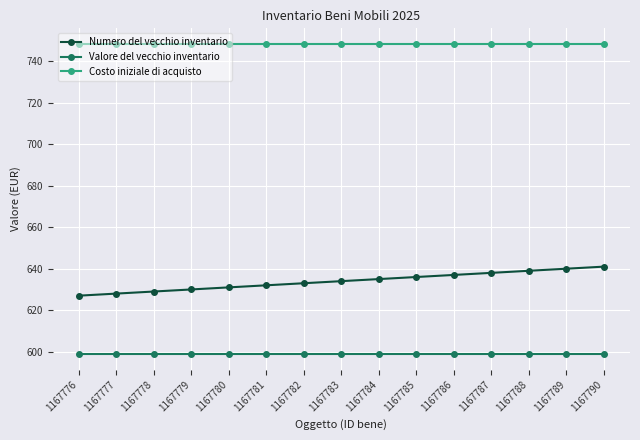

What is the spread (max minus min) of values at 1167778?

149.7